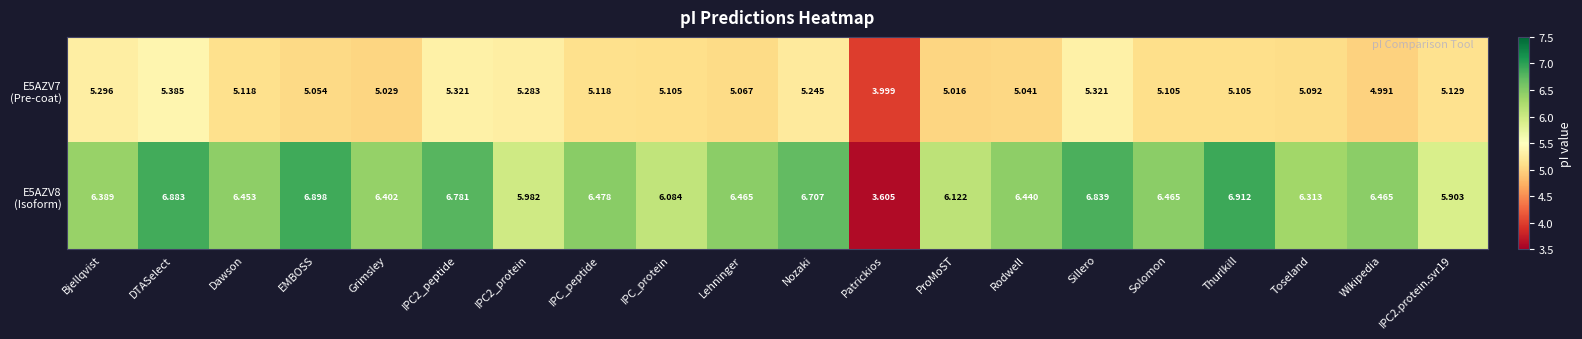

At which category is the sum across all series the highest?

DTASelect